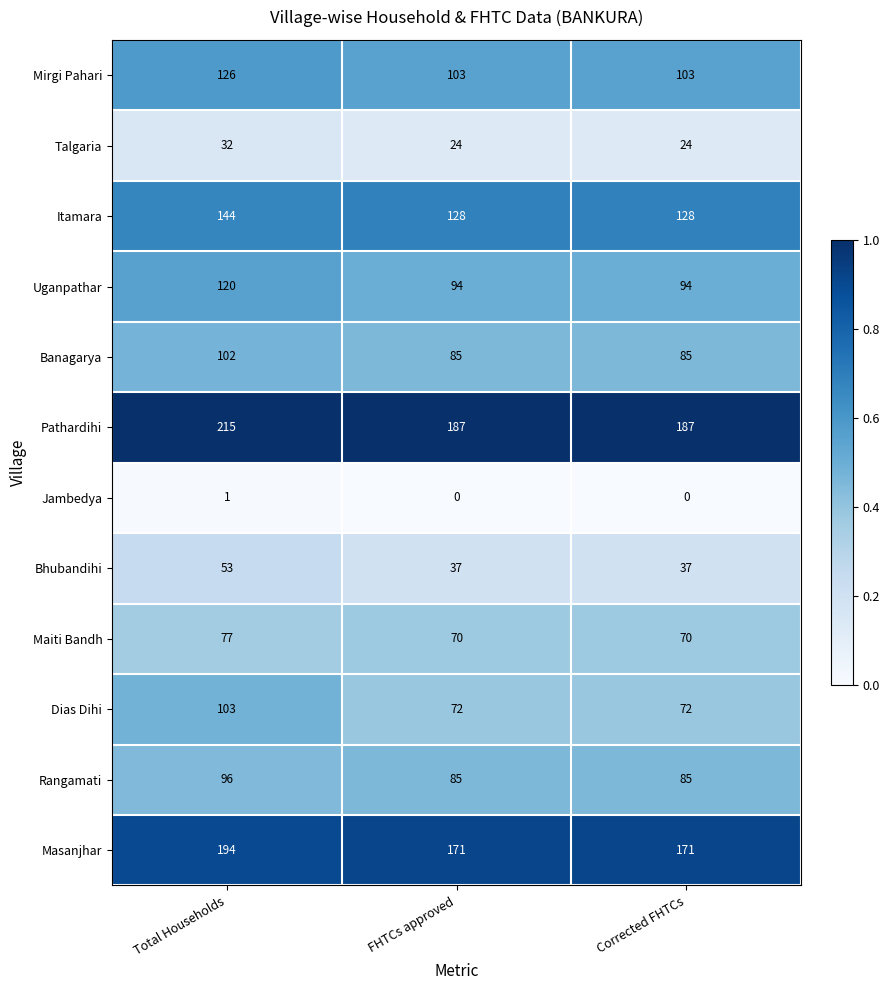

How many Uganpathar values are between 94 and 120?

3